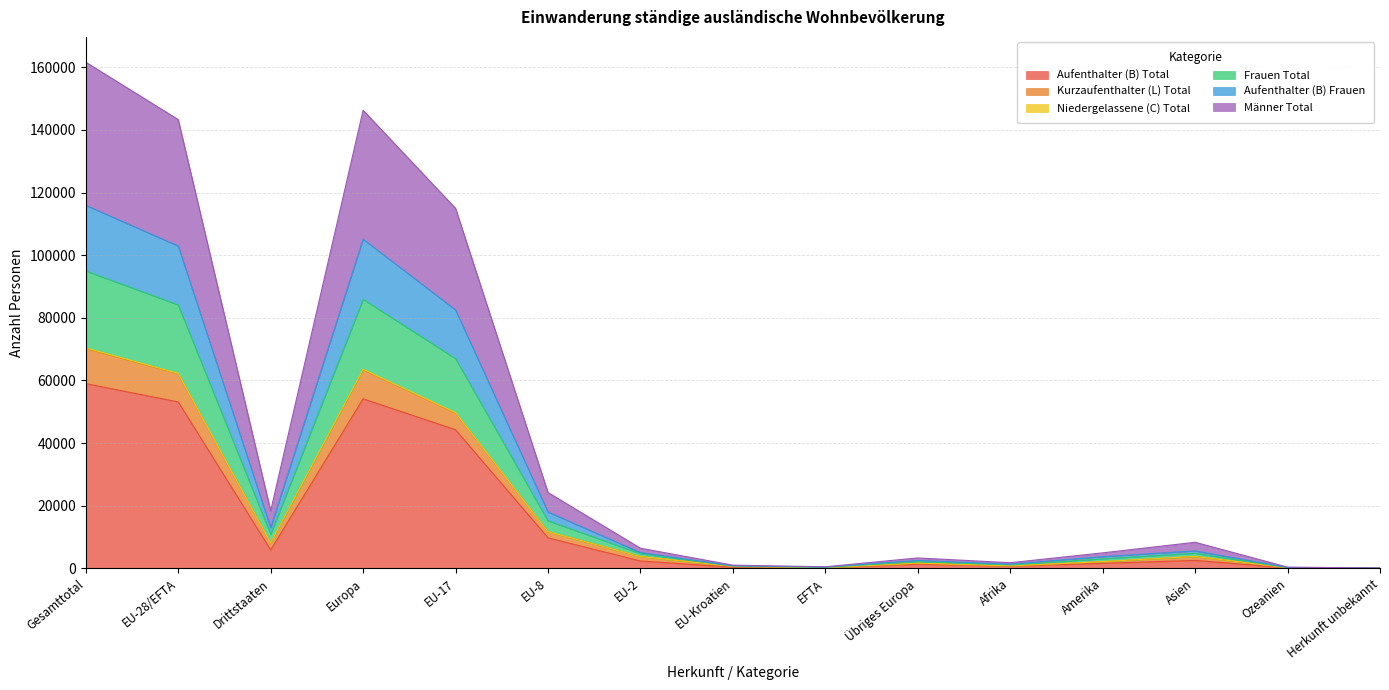

Which category has the highest value in the Aufenthalter (B) Total series?

Gesamttotal